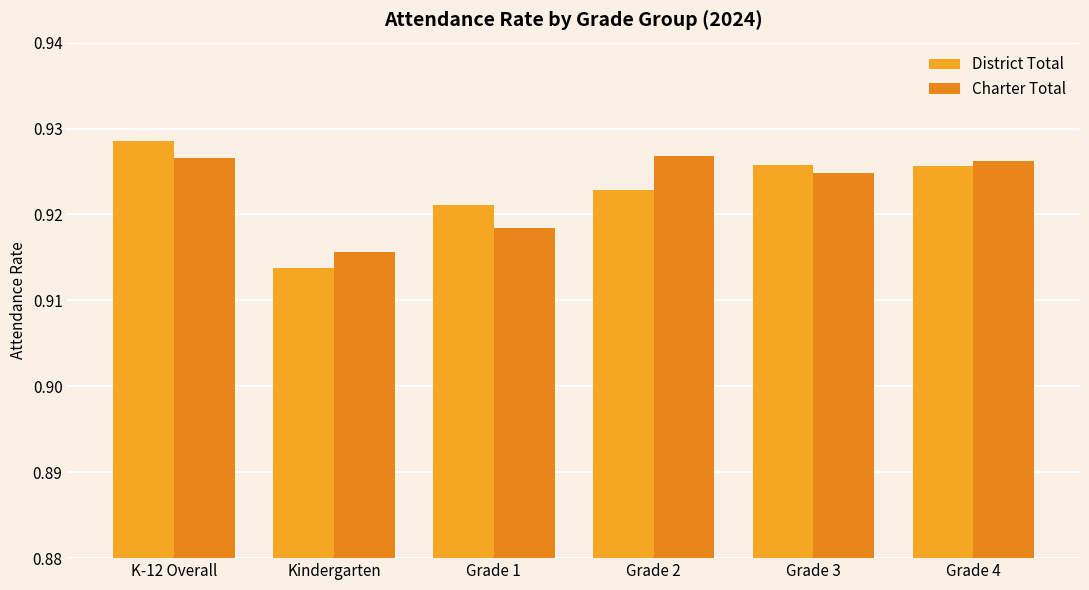

Reading right to left, transcribe all the data shown in this chart.

District Total: 0.9	0.9	0.9	0.9	0.9	0.9
Charter Total: 0.9	0.9	0.9	0.9	0.9	0.9